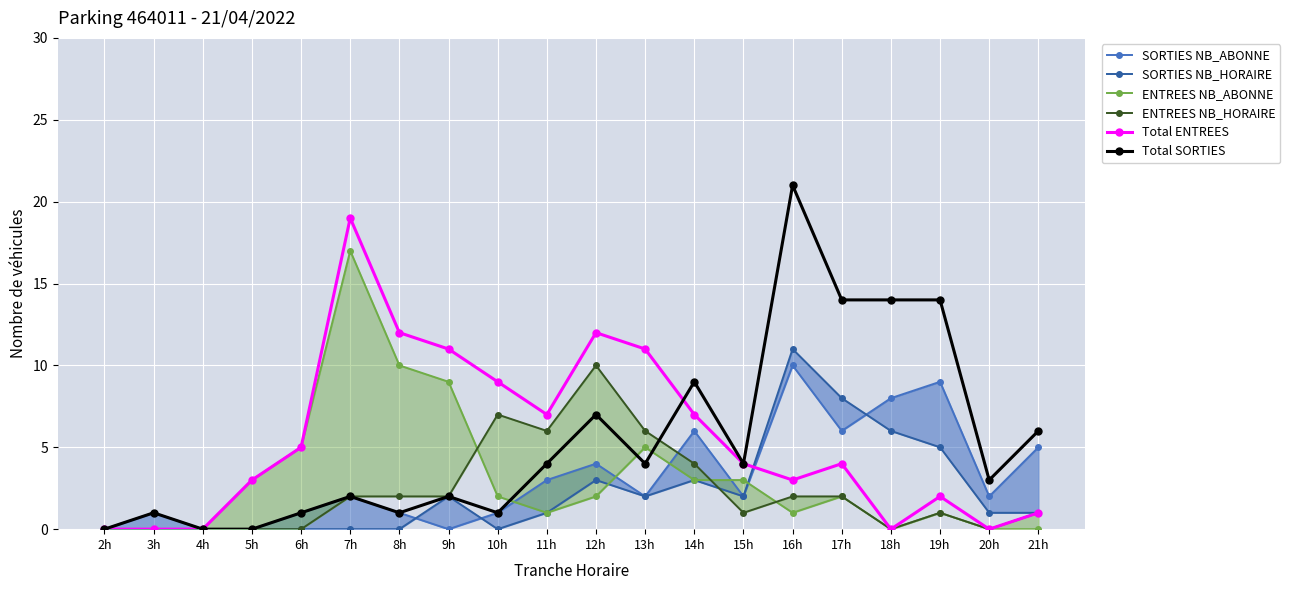

Reading left to right, what are all the values shown in this chart?

SORTIES NB_ABONNE: 2h=0	3h=1	4h=0	5h=0	6h=1	7h=2	8h=1	9h=0	10h=1	11h=3	12h=4	13h=2	14h=6	15h=2	16h=10	17h=6	18h=8	19h=9	20h=2	21h=5
SORTIES NB_HORAIRE: 2h=0	3h=0	4h=0	5h=0	6h=0	7h=0	8h=0	9h=2	10h=0	11h=1	12h=3	13h=2	14h=3	15h=2	16h=11	17h=8	18h=6	19h=5	20h=1	21h=1
ENTREES NB_ABONNE: 2h=0	3h=0	4h=0	5h=3	6h=5	7h=17	8h=10	9h=9	10h=2	11h=1	12h=2	13h=5	14h=3	15h=3	16h=1	17h=2	18h=0	19h=1	20h=0	21h=0
ENTREES NB_HORAIRE: 2h=0	3h=0	4h=0	5h=0	6h=0	7h=2	8h=2	9h=2	10h=7	11h=6	12h=10	13h=6	14h=4	15h=1	16h=2	17h=2	18h=0	19h=1	20h=0	21h=1
Total ENTREES: 2h=0	3h=0	4h=0	5h=3	6h=5	7h=19	8h=12	9h=11	10h=9	11h=7	12h=12	13h=11	14h=7	15h=4	16h=3	17h=4	18h=0	19h=2	20h=0	21h=1
Total SORTIES: 2h=0	3h=1	4h=0	5h=0	6h=1	7h=2	8h=1	9h=2	10h=1	11h=4	12h=7	13h=4	14h=9	15h=4	16h=21	17h=14	18h=14	19h=14	20h=3	21h=6